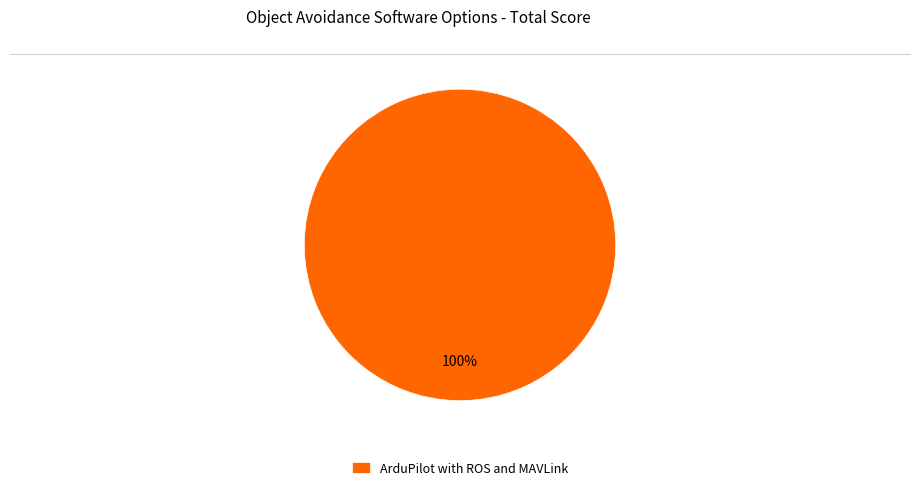

The ArduPilot with ROS and MAVLink slice represents 93% of the pie. True or false?

False